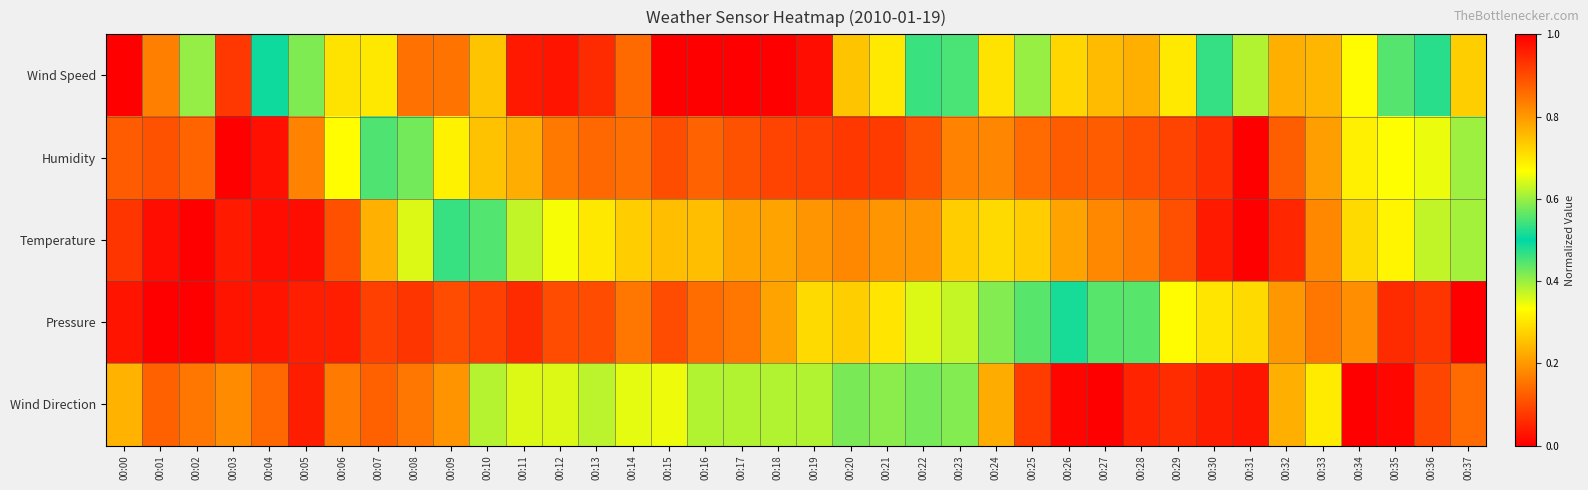

Which label corresponds to the largest value in the chart?

00:00